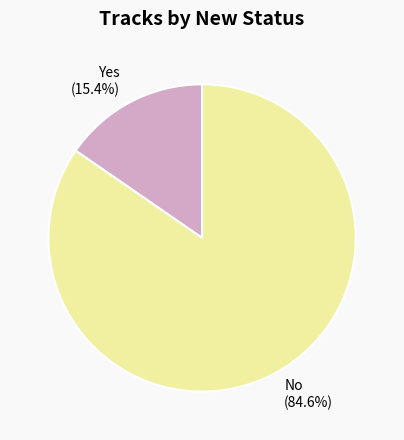

Approximately how many times larger is the value at No (84.6%) compared to Yes (15.4%)?

5.5